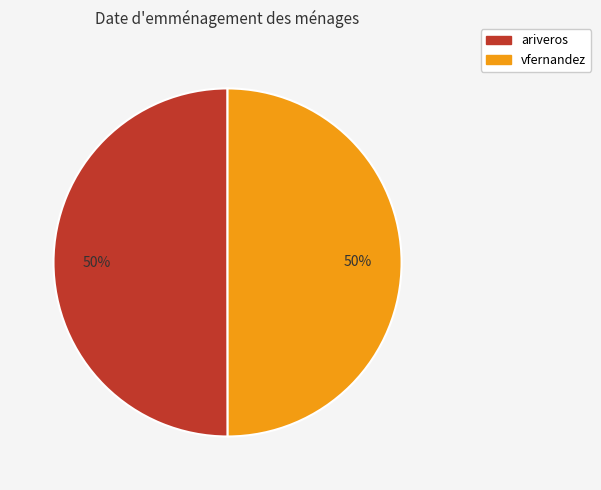

To the nearest percent, what is the average slice percentage?

50%